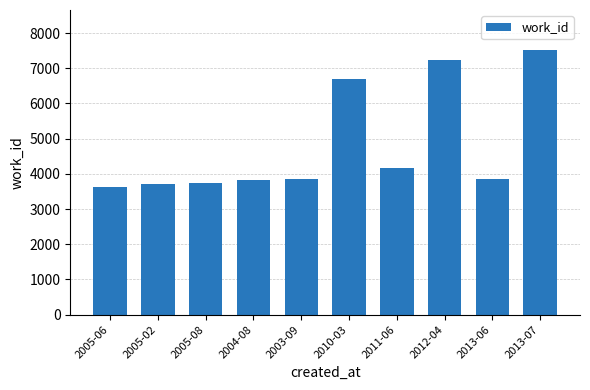

Which has a higher value, 2013-07 or 2005-02?

2013-07